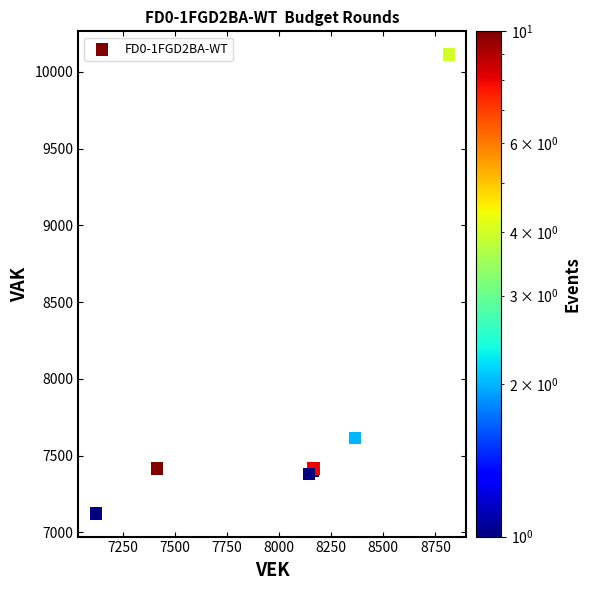

What Y value in the scatter plot is closest to 8618?

7615